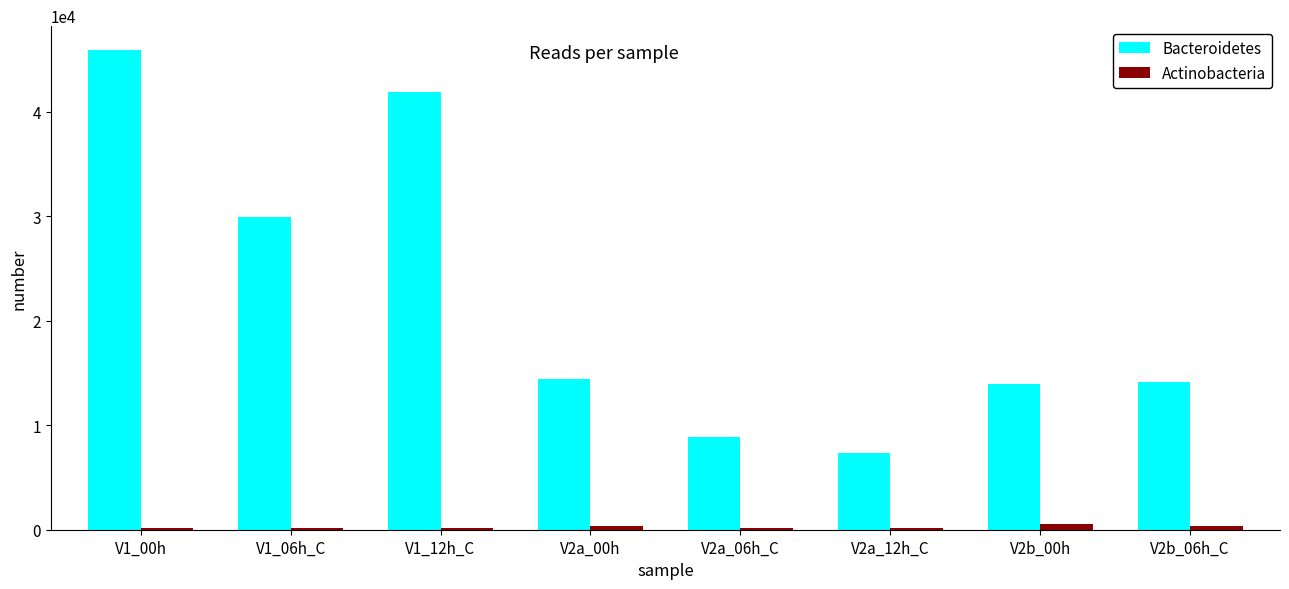

At which category does the chart reach its peak across all series?

V1_00h